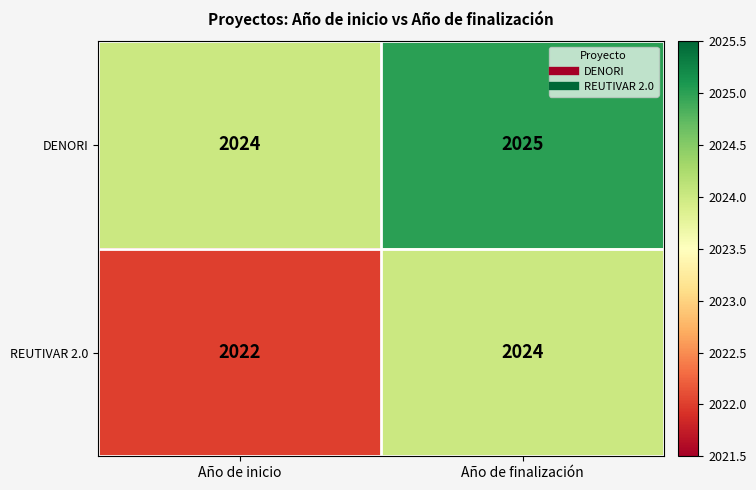

What is the approximate value of DENORI at Año de inicio?

2024